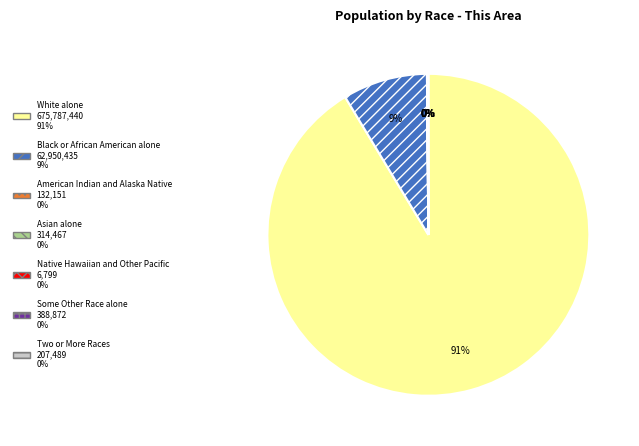

To the nearest percent, what portion does Black or African American alone represent?

9%